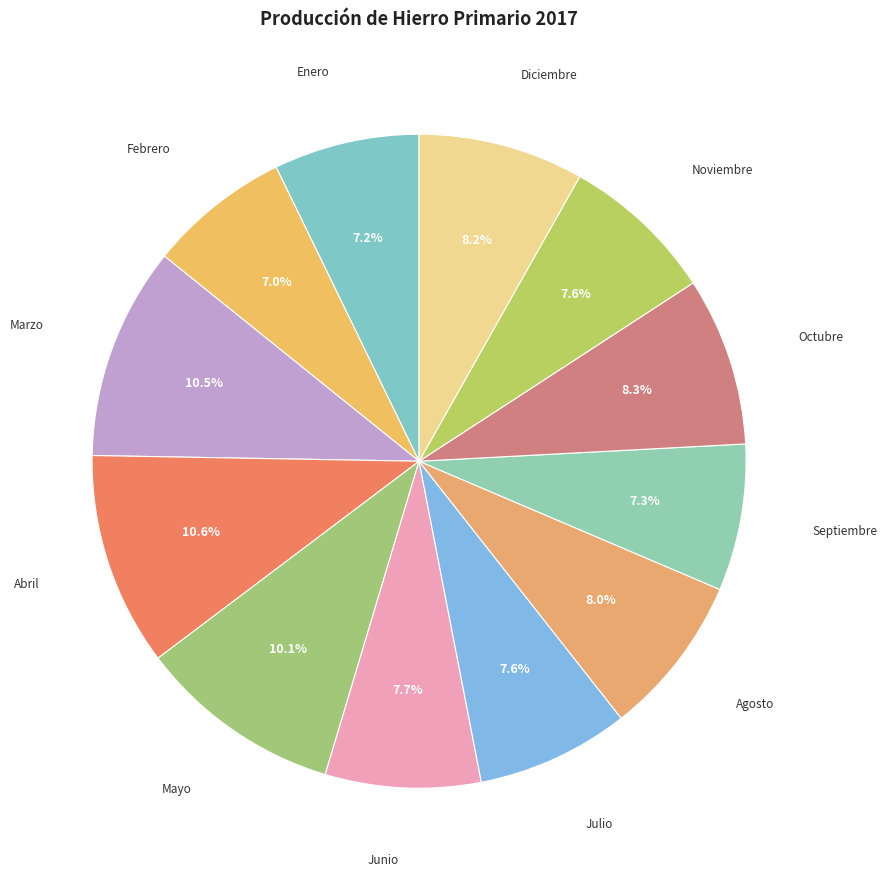

What is the ratio of the value at Octubre to the value at Febrero?

1.2